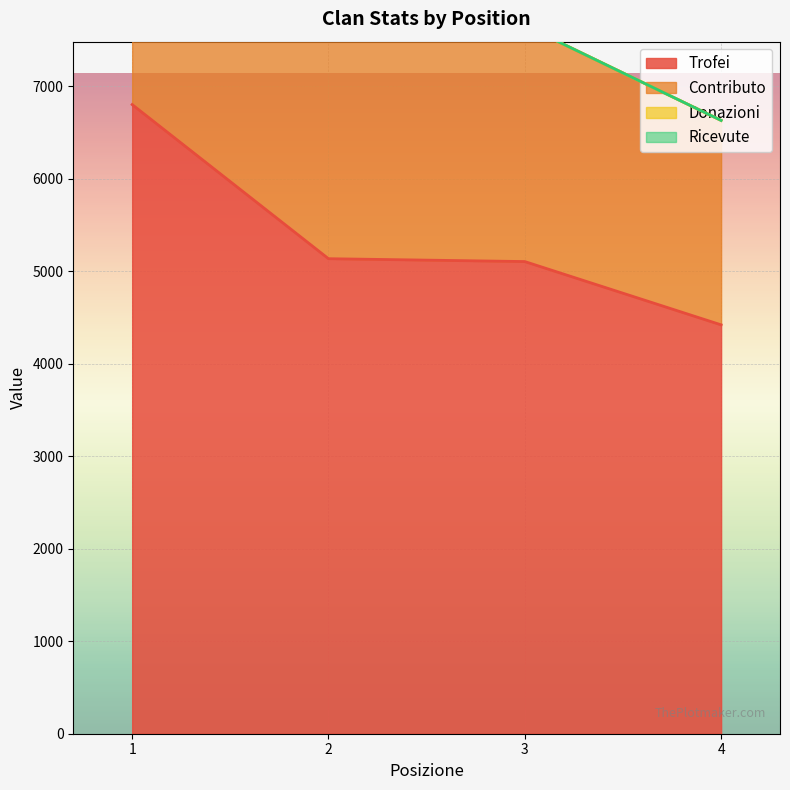

What is the highest value of the Trofei series?

6801